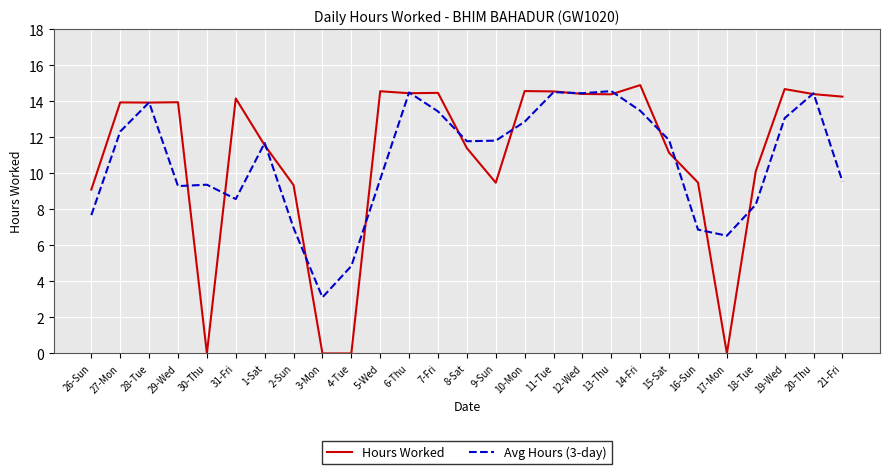

What is the difference between the maximum and minimum values in the Hours Worked series?

14.9